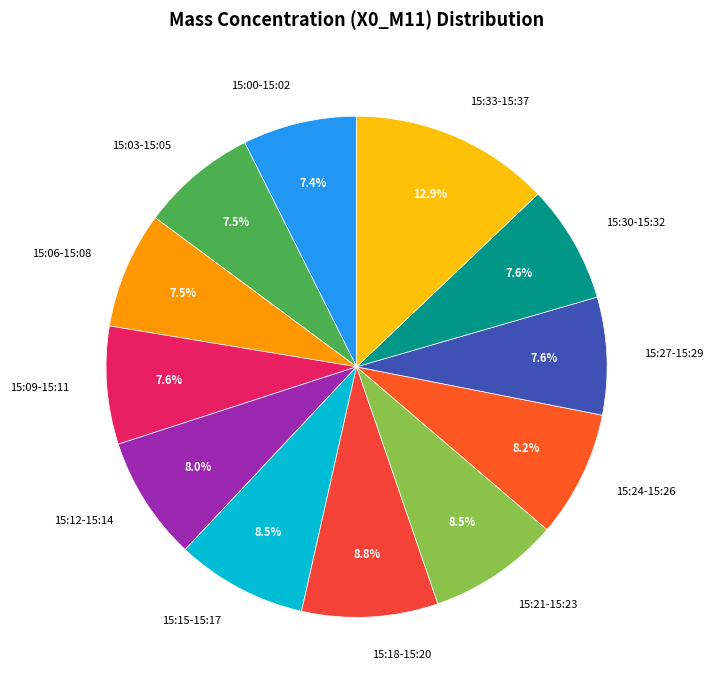

Combined, what portion of the pie is 15:03-15:05 and 15:06-15:08?

15.0%